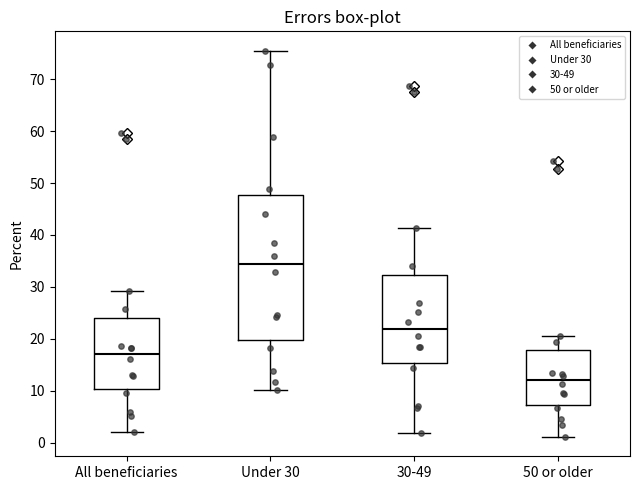

Reading left to right, read every box against the y-axis: the position of its median line, the range the box covers, and the ends of its whiskers. The values are not printed on the chart, so give them approximately, as read against the axis.

All beneficiaries: median 17, box 10 to 24, whiskers 2 to 29
Under 30: median 34, box 20 to 48, whiskers 10 to 76
30-49: median 22, box 15 to 32, whiskers 2 to 41
50 or older: median 12, box 7 to 18, whiskers 1 to 21